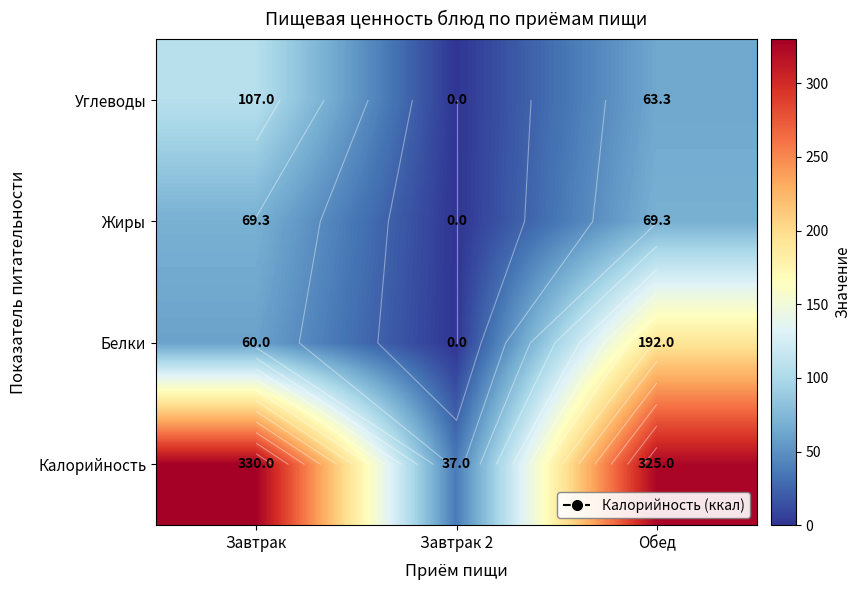

The Углеводы series shows 0.0 at Завтрак 2. True or false?

True